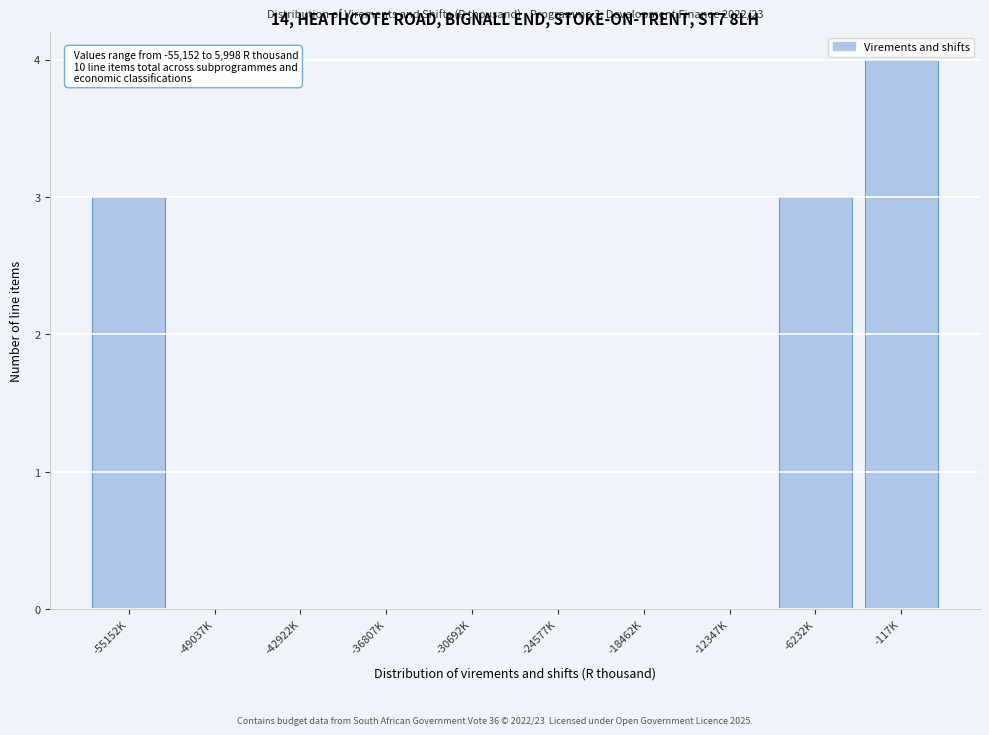

Reading left to right, list all the values displayed in this chart.

-55152K=3	-49037K=0	-42922K=0	-36807K=0	-30692K=0	-24577K=0	-18462K=0	-12347K=0	-6232K=3	-117K=4